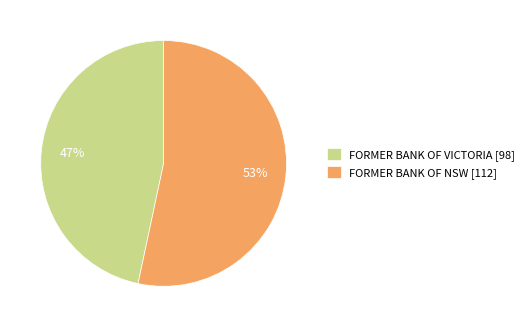

Count the number of slices in the pie.

2